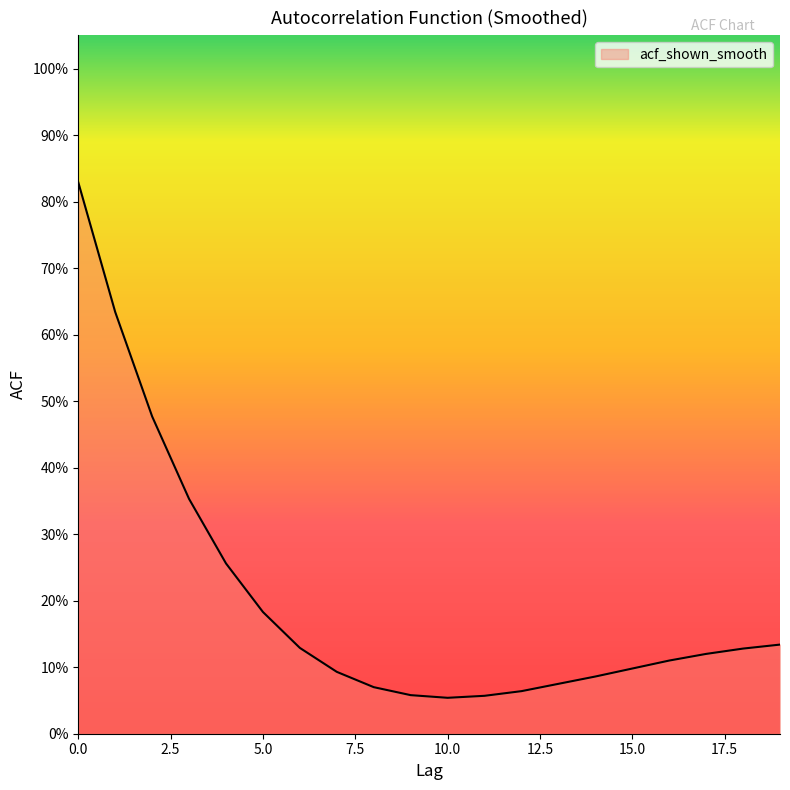

Does the chart display data point markers on the line(s)?

No